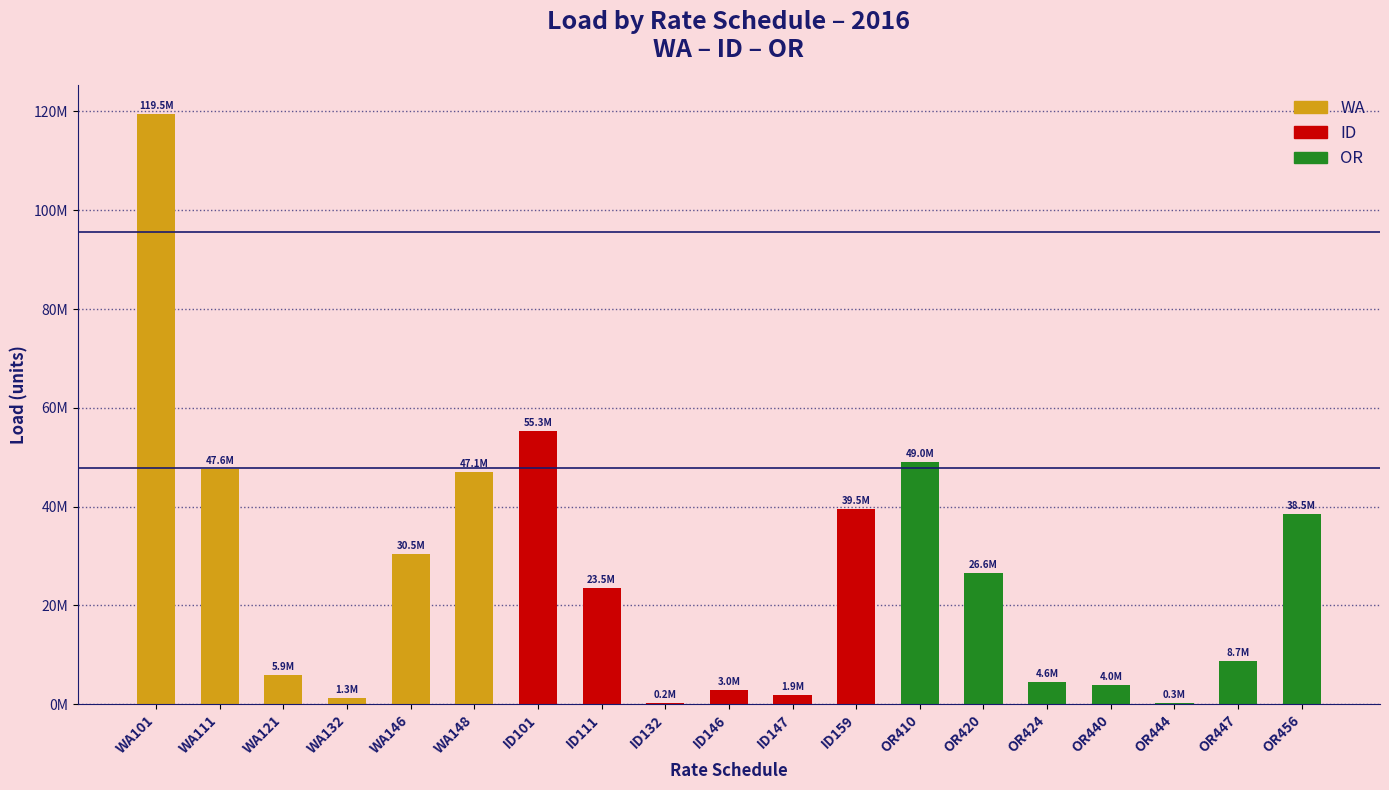

Which label corresponds to the largest value in the chart?

WA101